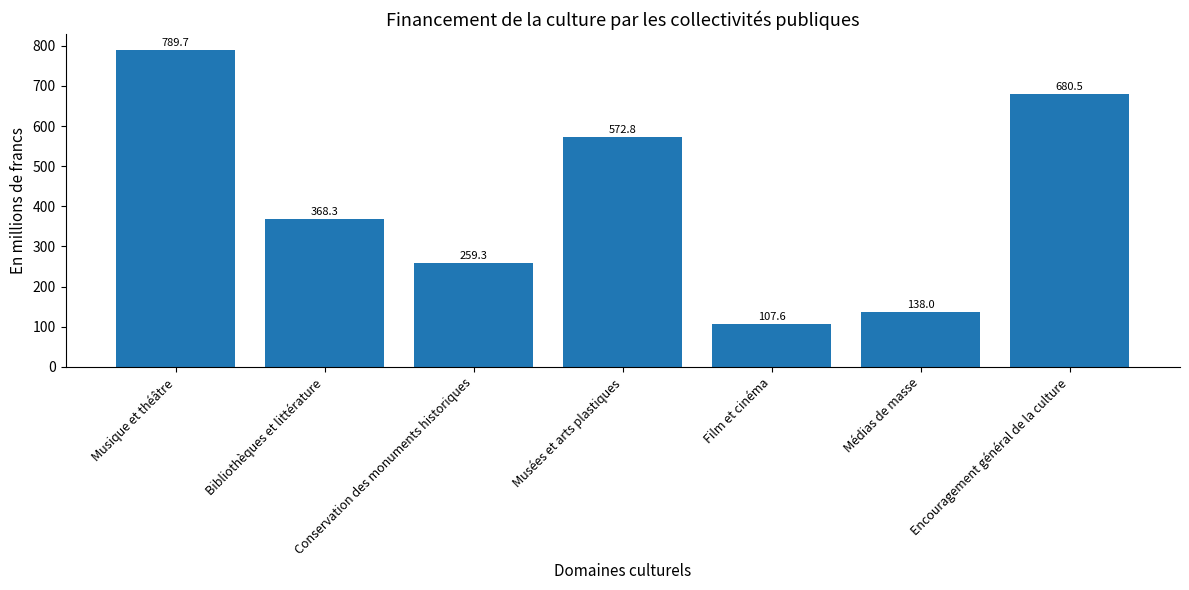

Which category has the highest value across all series?

Musique et théâtre